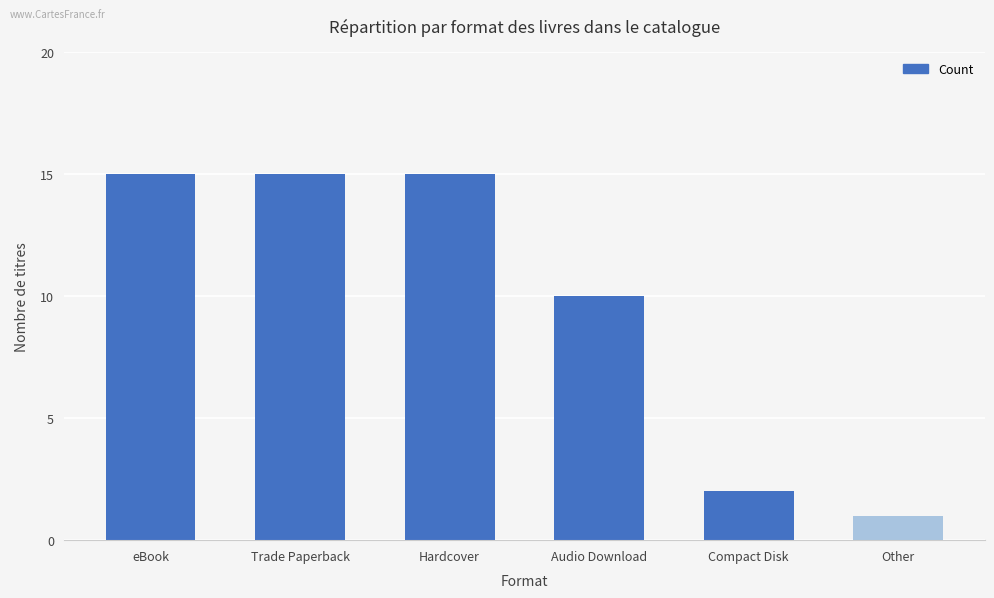

Which has a higher value, eBook or Other?

eBook